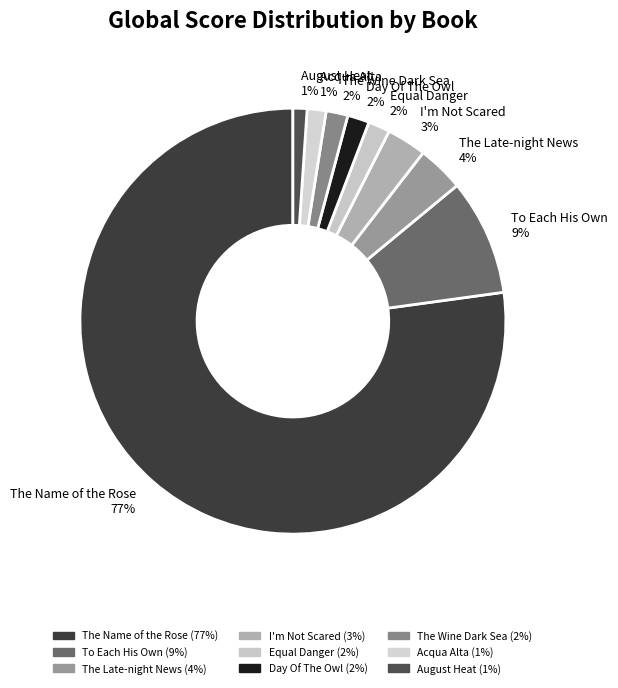

Count the number of slices in the pie.

9